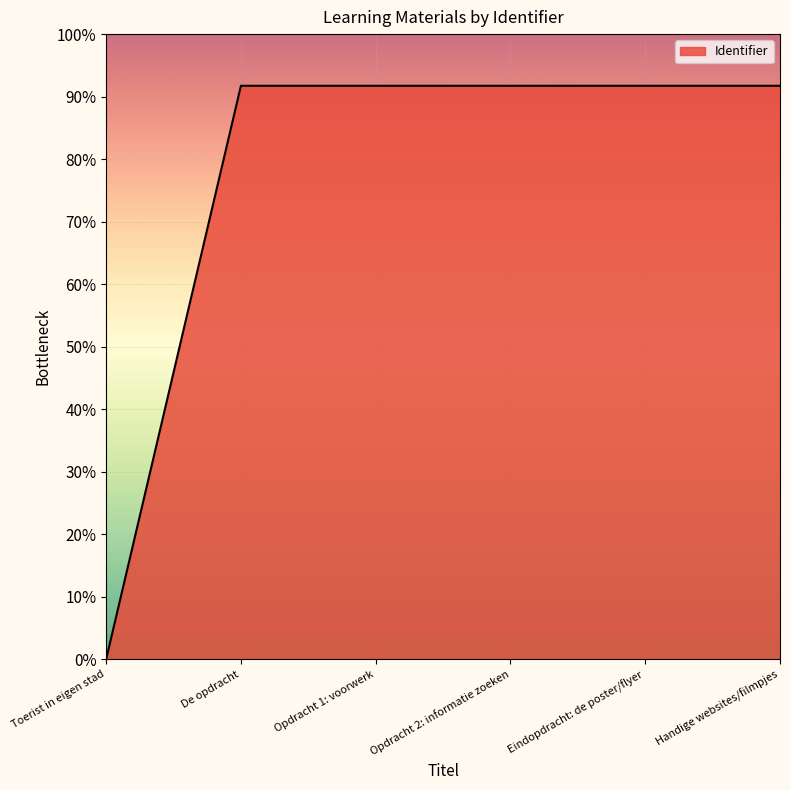

Between Opdracht 1: voorwerk and Opdracht 2: informatie zoeken, which is larger?

Opdracht 1: voorwerk